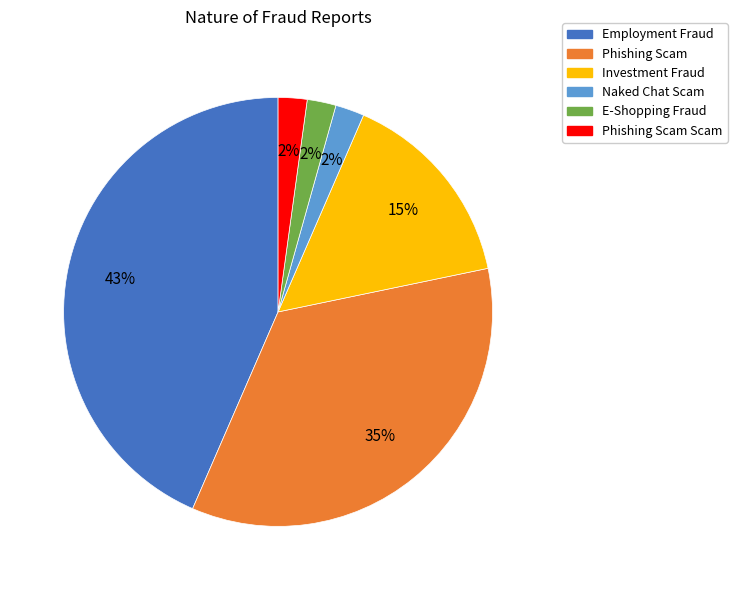

To the nearest percent, what is the average slice percentage?

17%